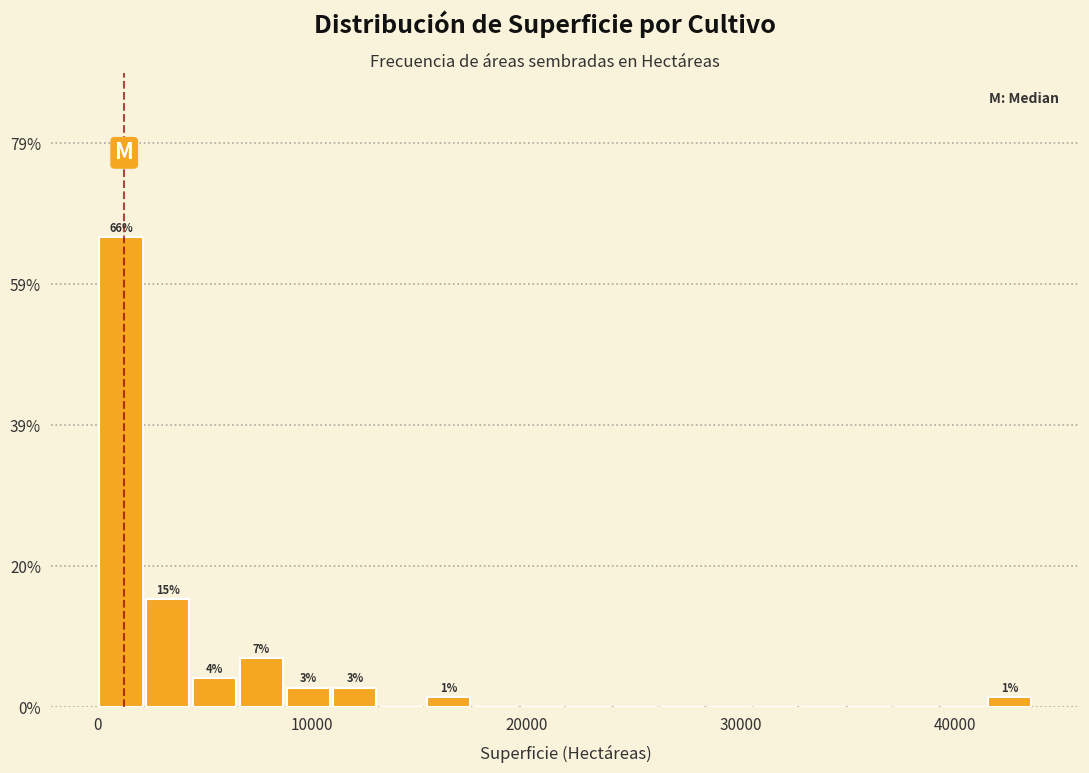

Read against the x-axis, roughly where is the centre of the tallest bar?

1000